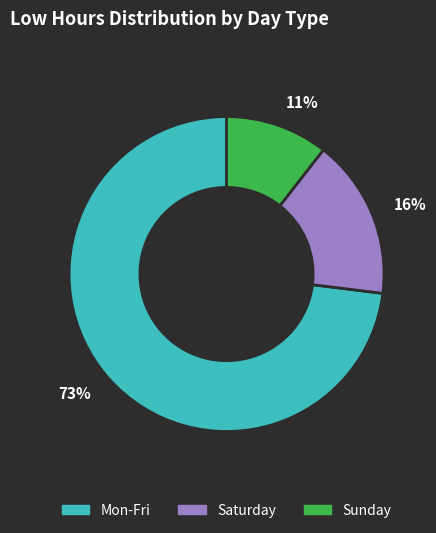

To the nearest percent, what is the difference between the Sunday and Mon-Fri slice percentages?

62%